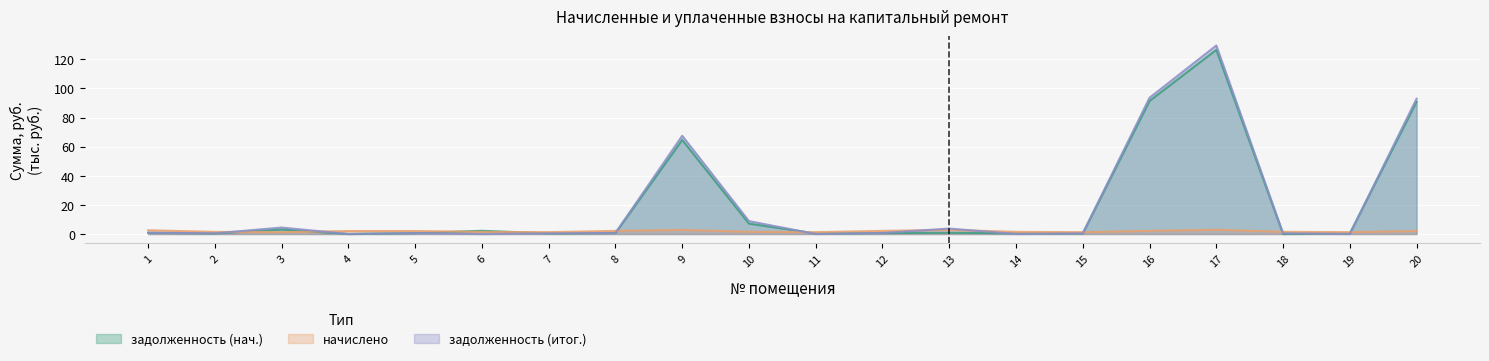

How many lines are shown in the chart?

3